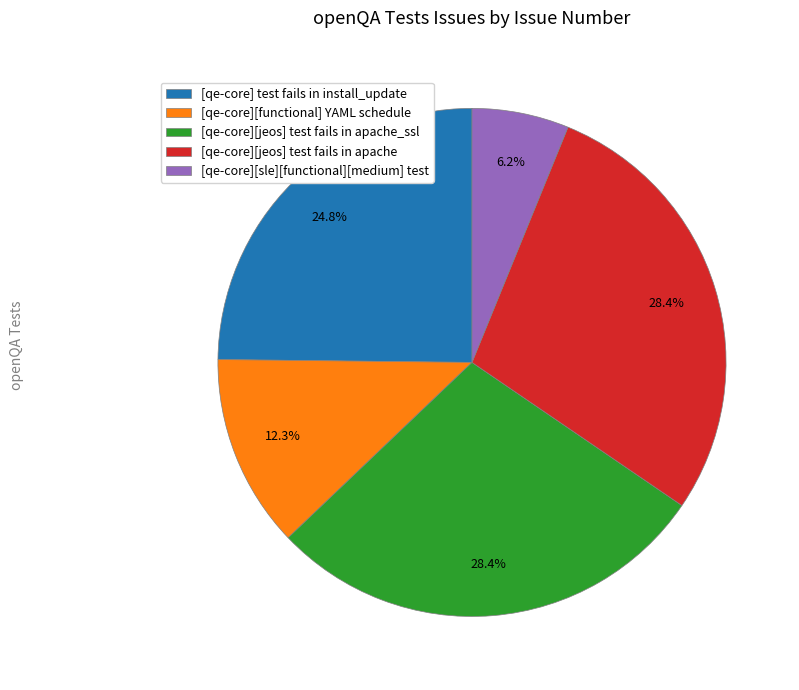

Is it true that [qe-core][jeos] test fails in apache_ssl is 28% of the pie?

True